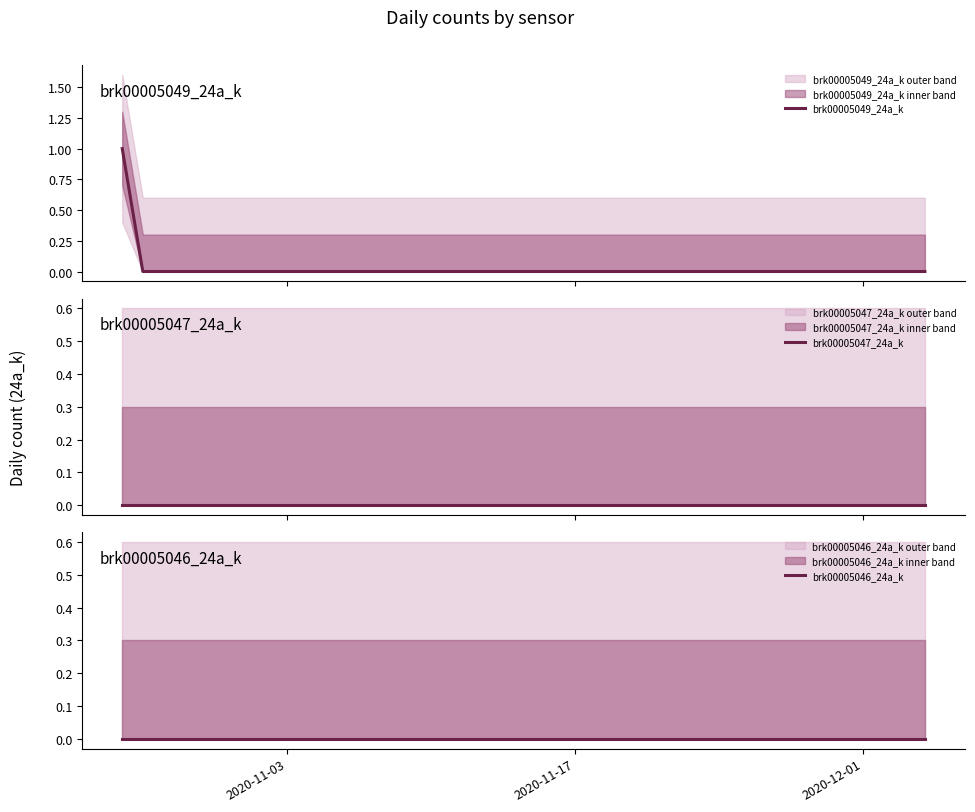

True or false: brk00005046_24a_k and brk00005049_24a_k intersect in this chart.

False